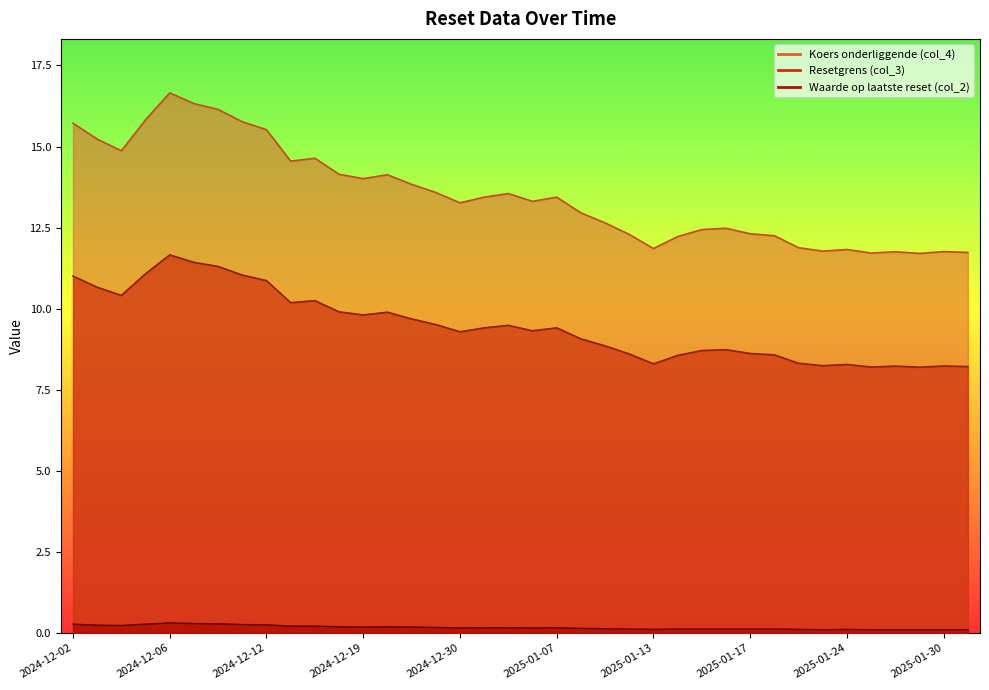

At which category is the sum across all series the highest?

2024-12-06